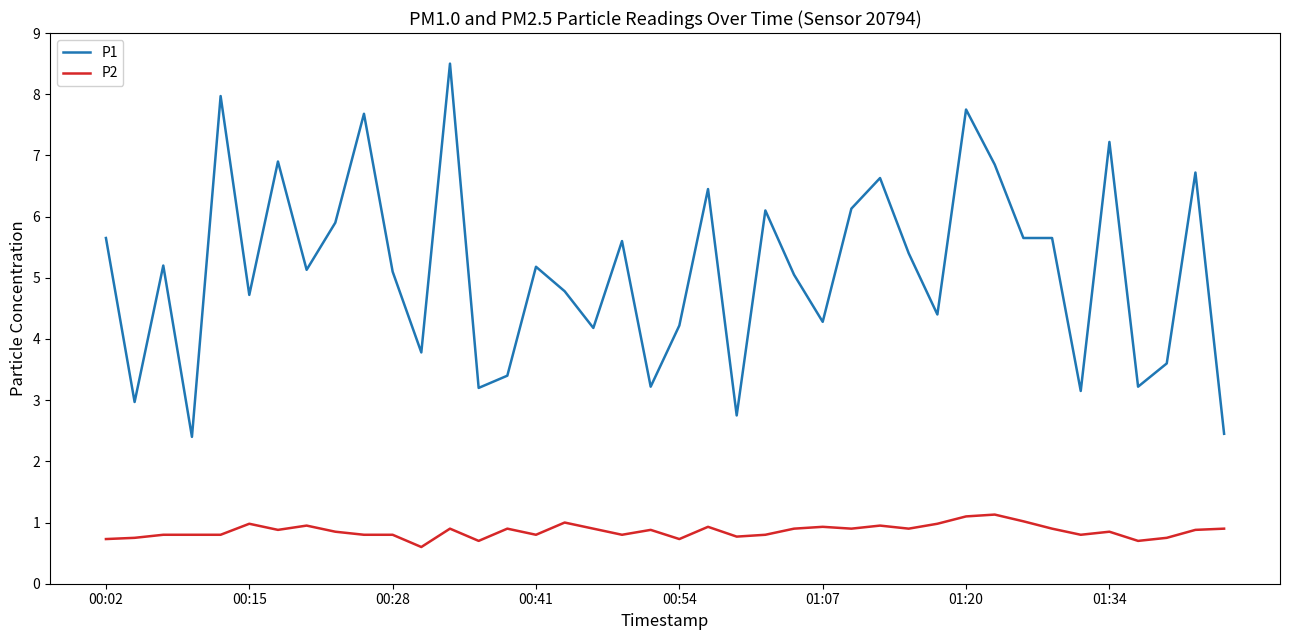

Which series has the largest total across all categories?

P1